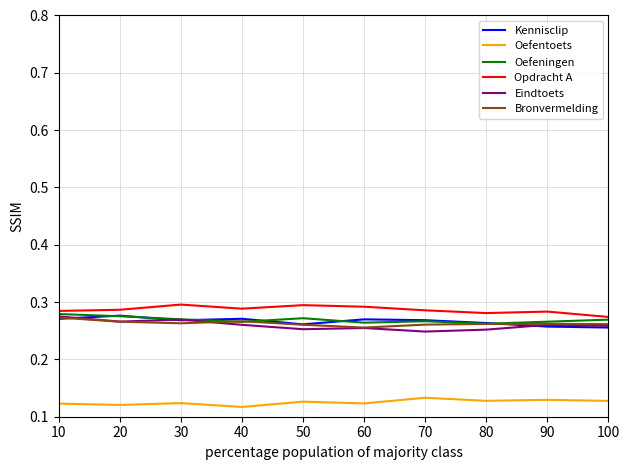

At how many categories does at least one series exceed 0?

10